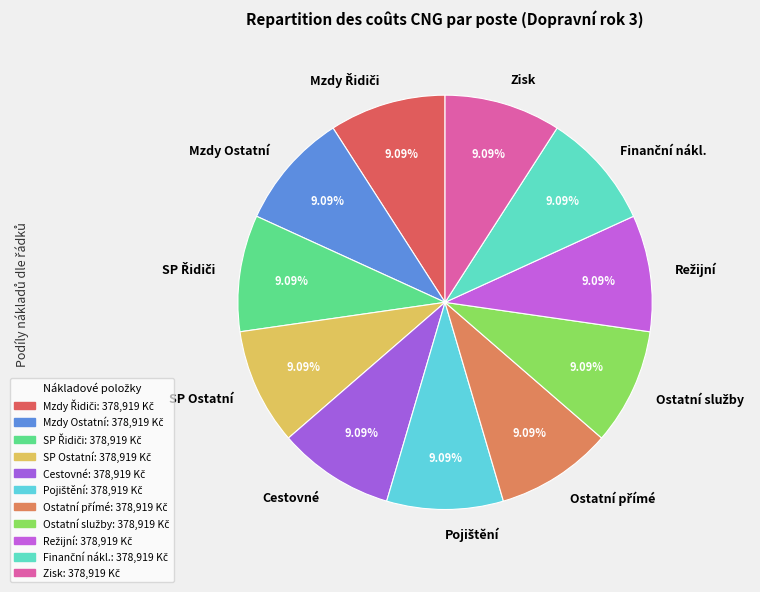

To the nearest percent, what is the average slice percentage?

9%